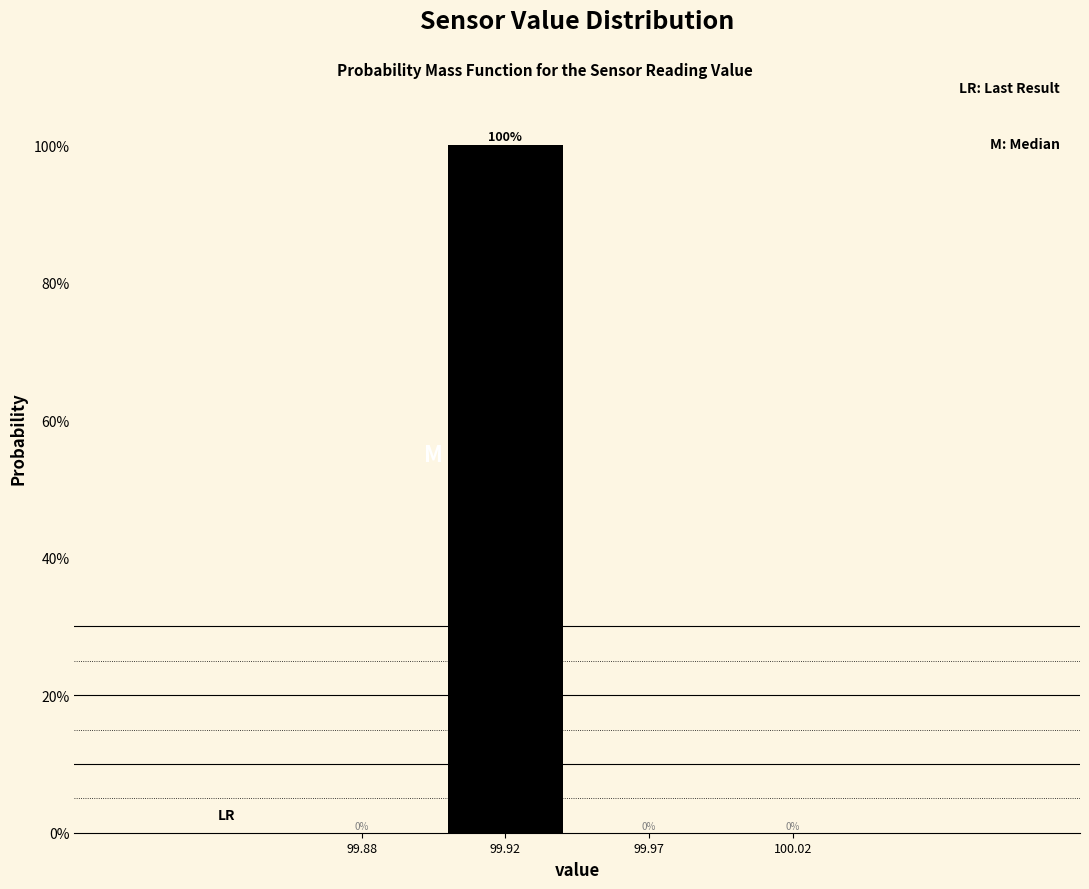

Reading right to left, extract all data points from this chart.

100.02=0	99.97=0	99.92=100	99.88=0